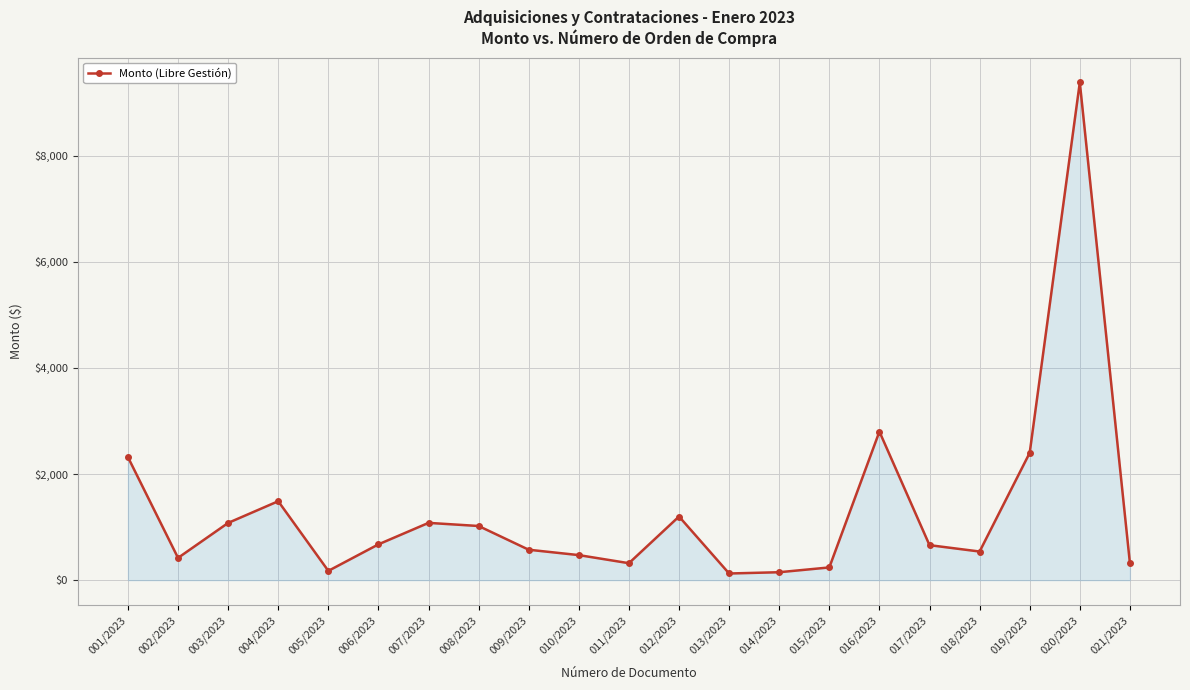

How many points are higher than both their immediate neighbors (excluding endpoints)?

5